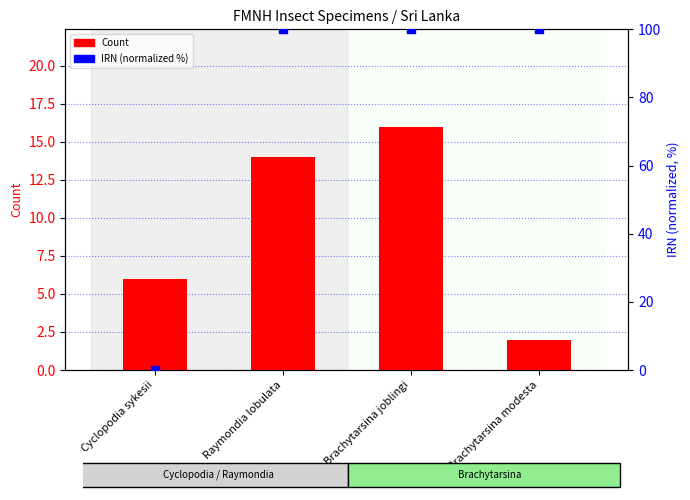

Which series contains the lowest Y value?

IRN (normalized)